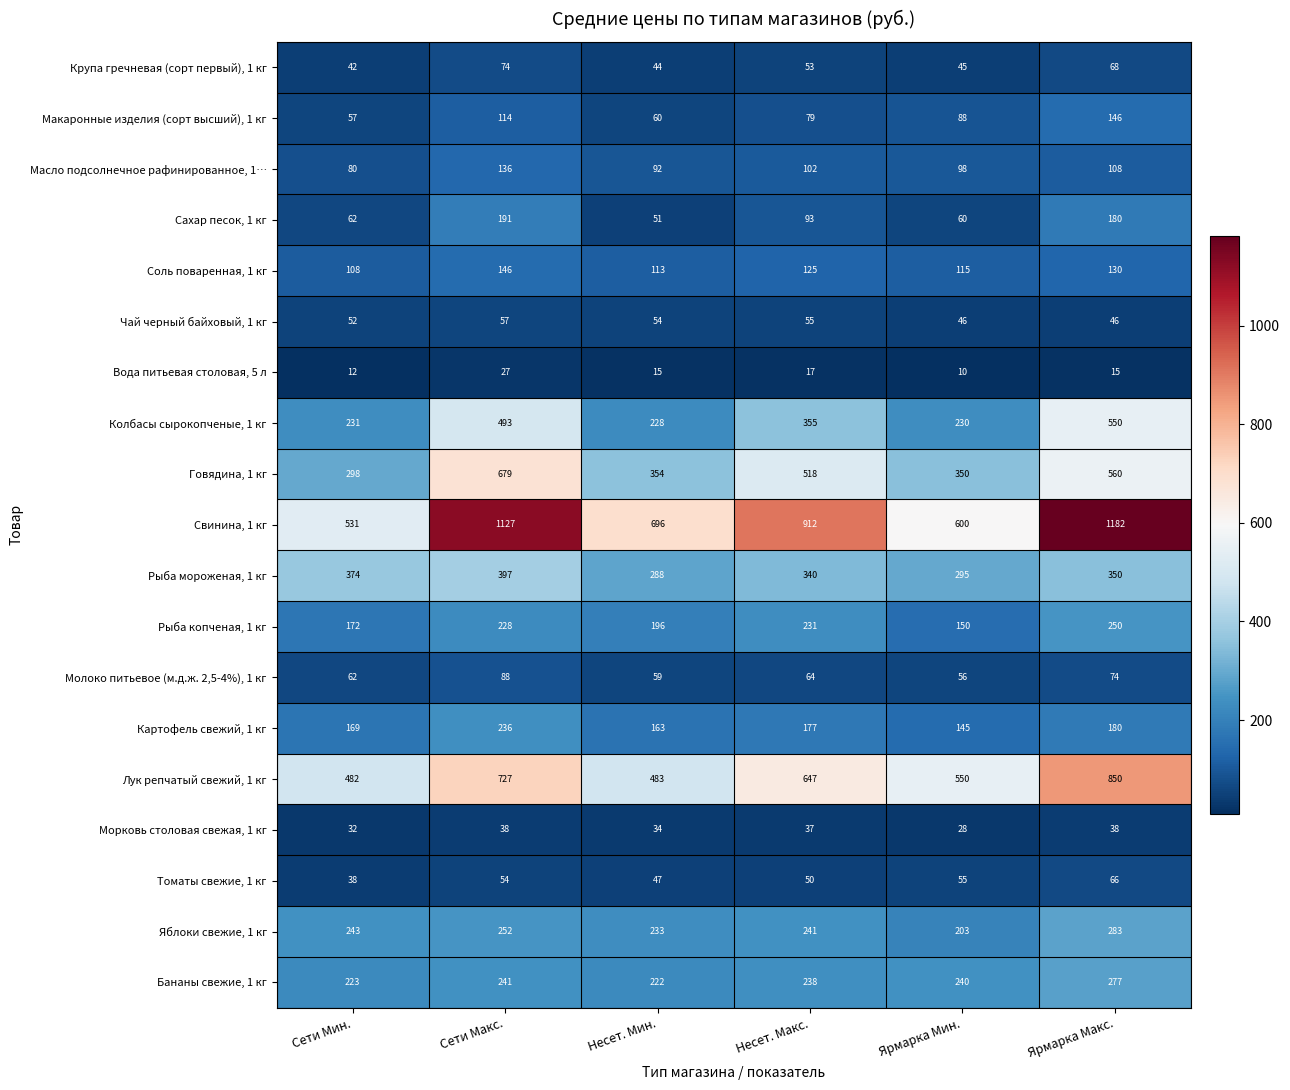

Is it true that Томаты свежие, 1 кг equals 54 at Сети Макс.?

True